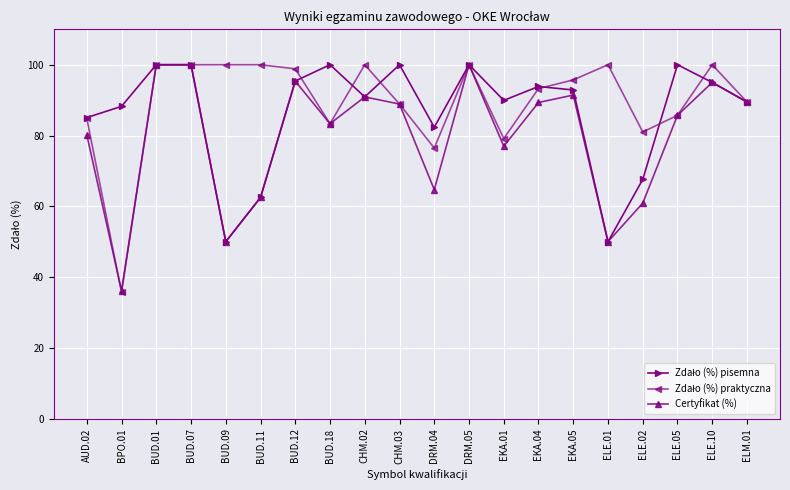

What is the maximum value shown in the chart?

100.0